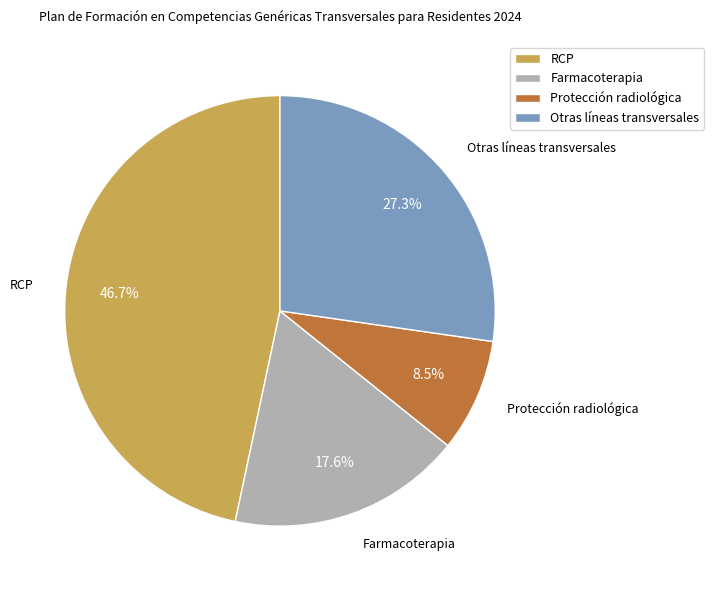

To the nearest percent, what is the average slice percentage?

25%